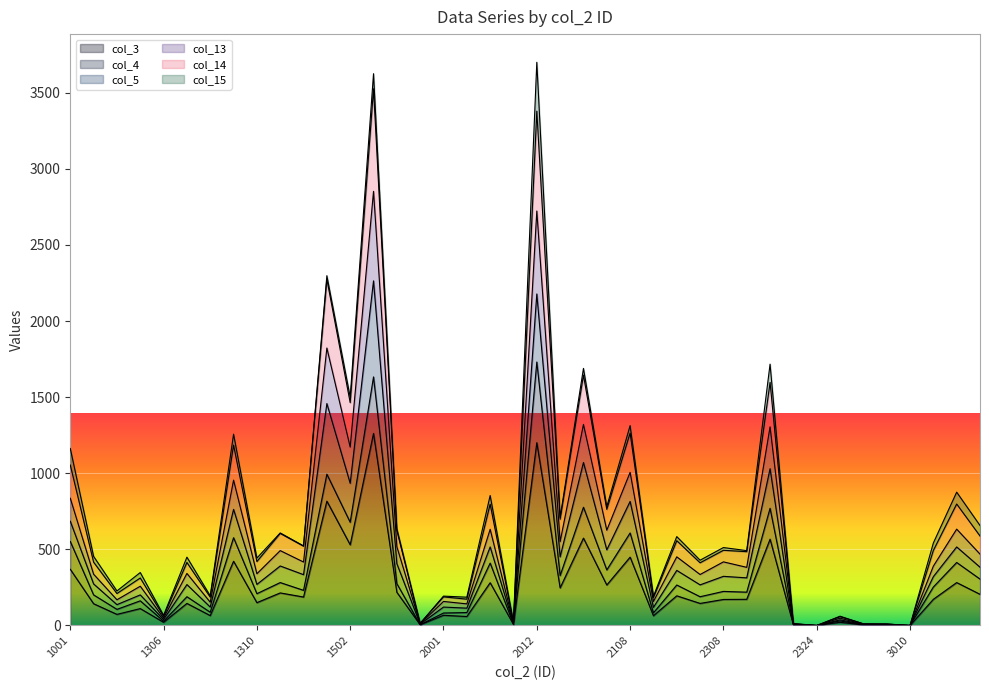

The col_3 series shows 559 at 3010. True or false?

False